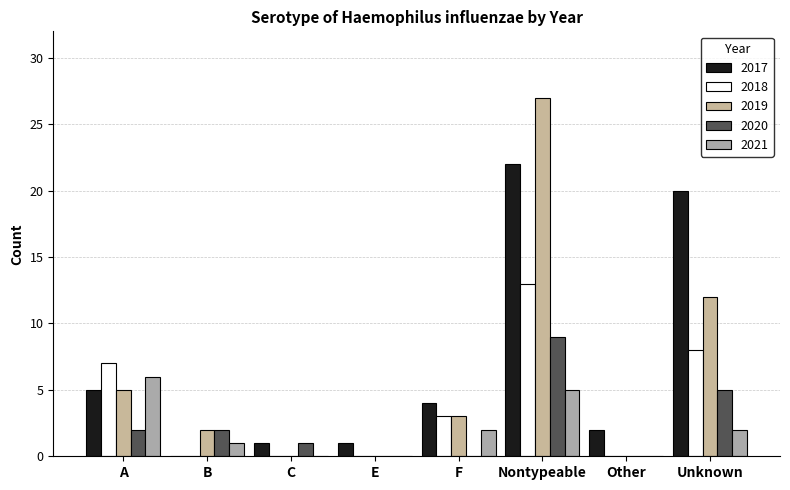

Are the bars grouped side by side (vs. stacked)?

Yes